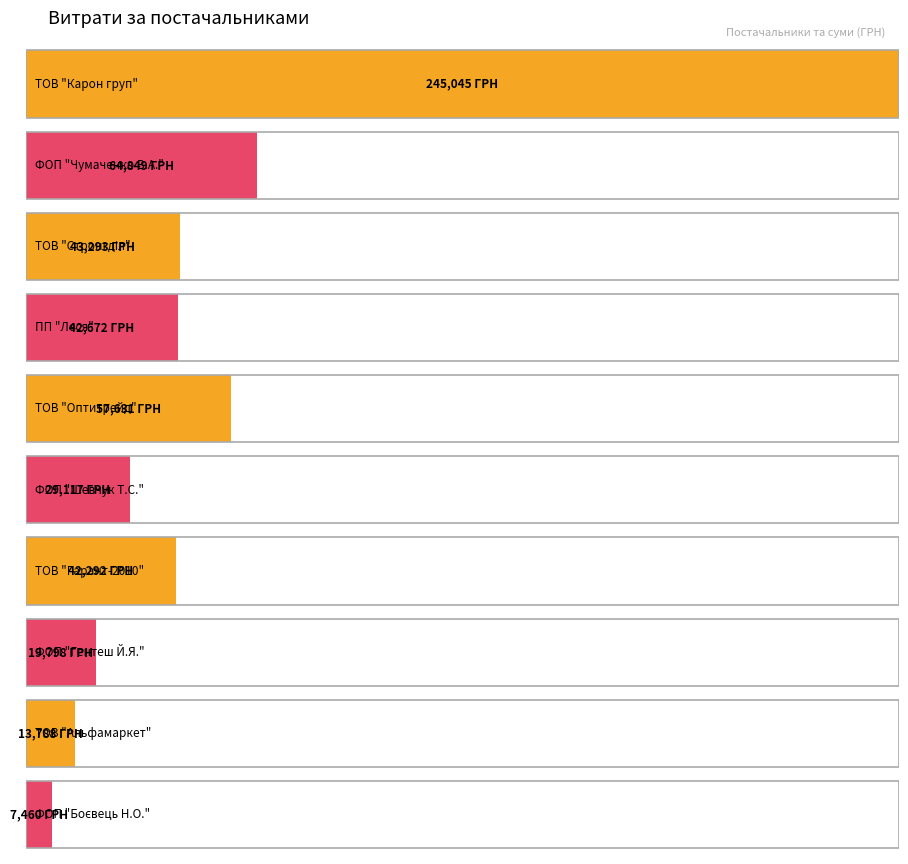

What is the smallest value displayed?

7460.0